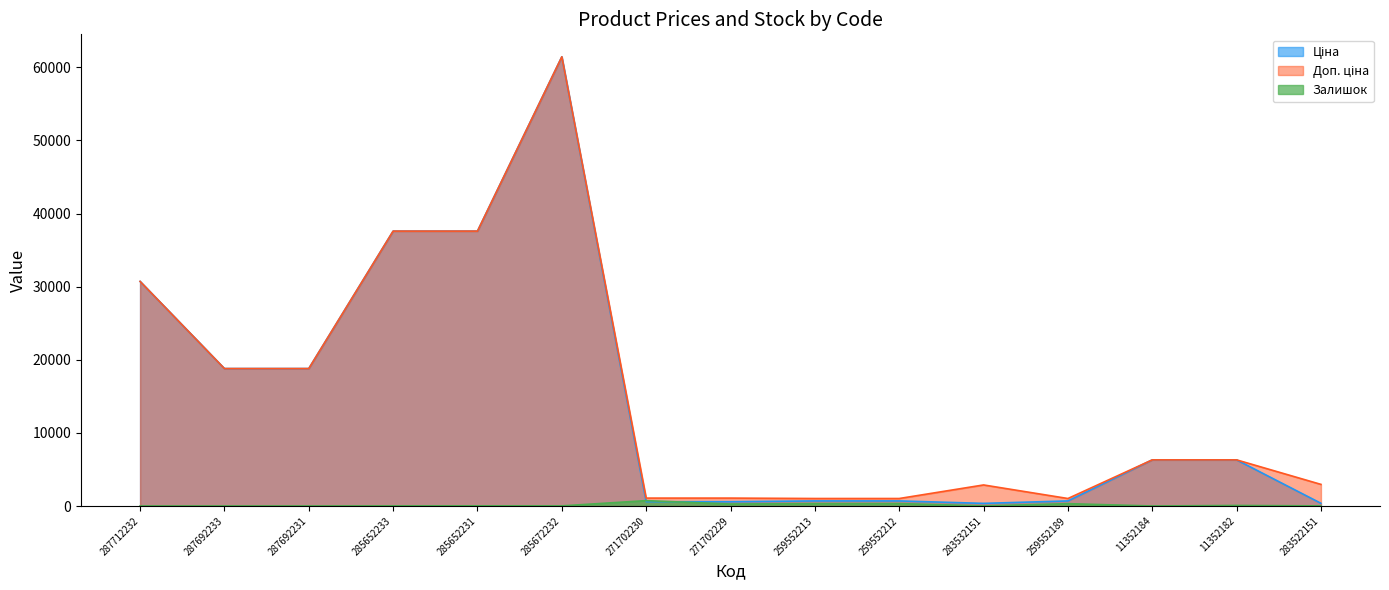

What are all the series names shown in the legend?

Ціна, Доп. ціна, Залишок